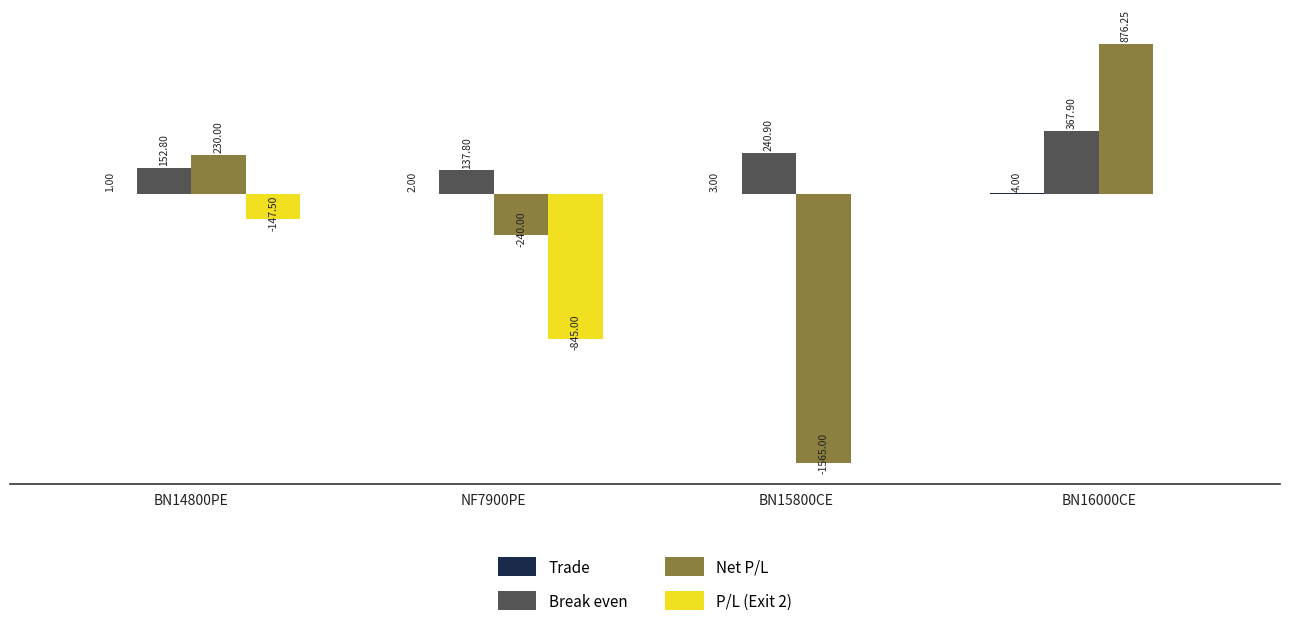

Which series has the largest total across all categories?

Break even